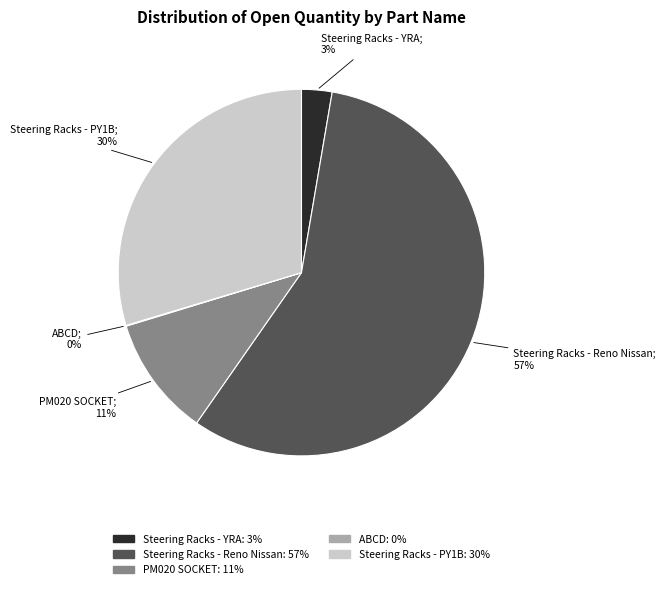

The Steering Racks - YRA slice represents 3% of the pie. True or false?

True